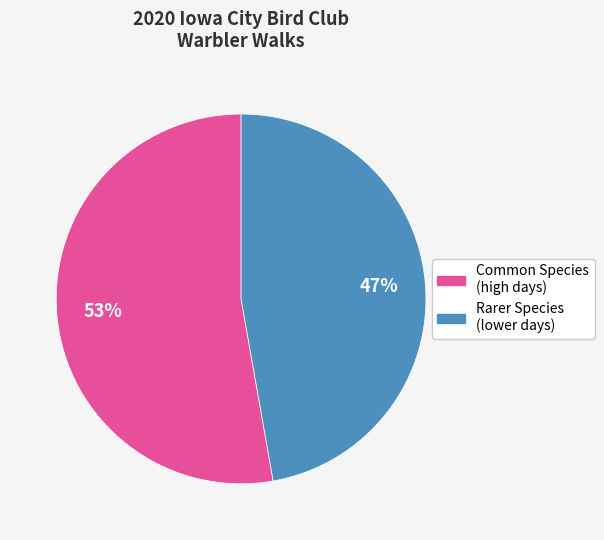

To the nearest percent, what is the difference between the largest and smallest slice percentages?

6%